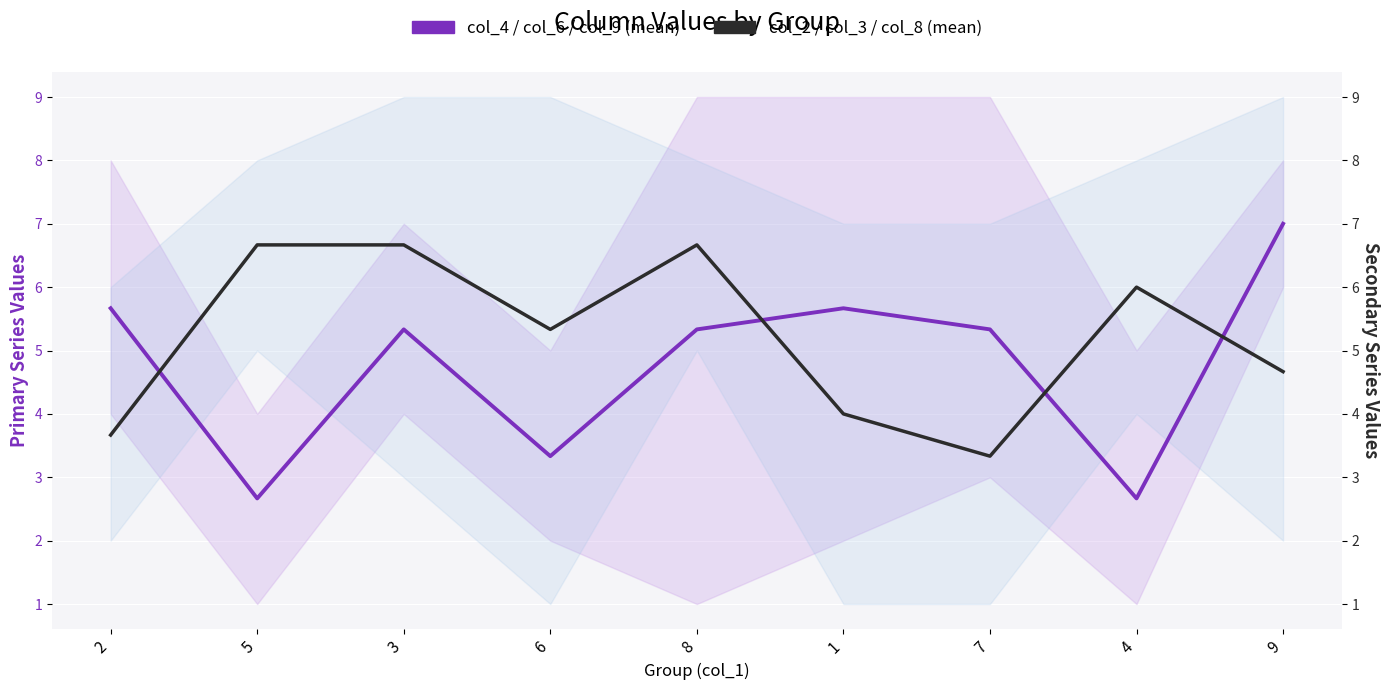

In col_2 / col_3 / col_8 (mean), how many points are lower than both neighbors (excluding endpoints)?

2